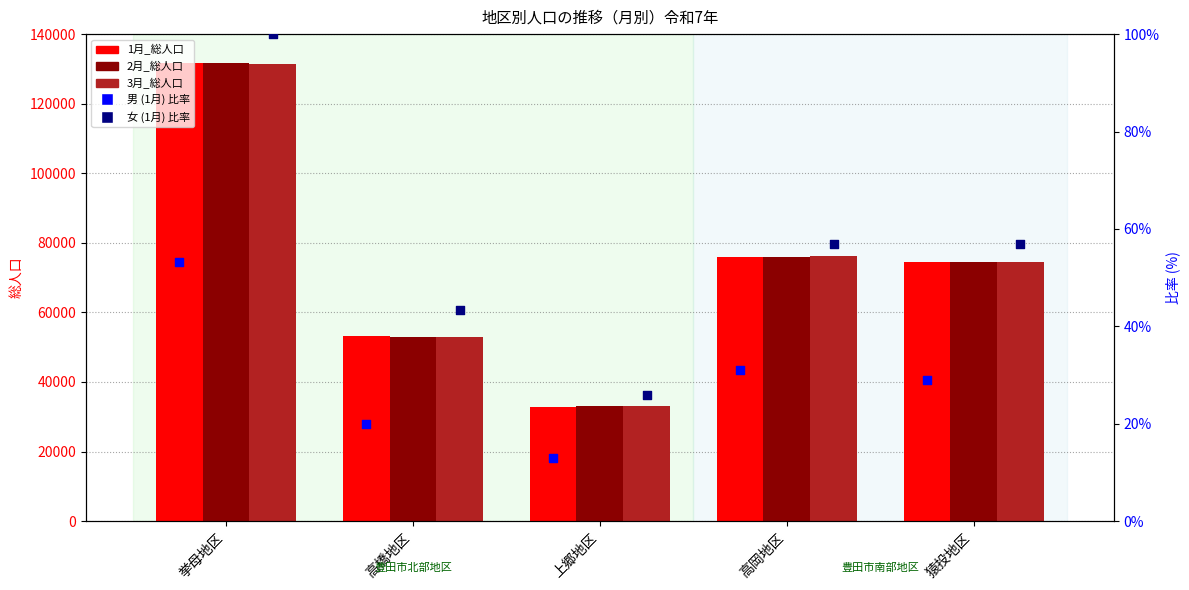

What is the total value across all series at 猿投地区?

223740.9